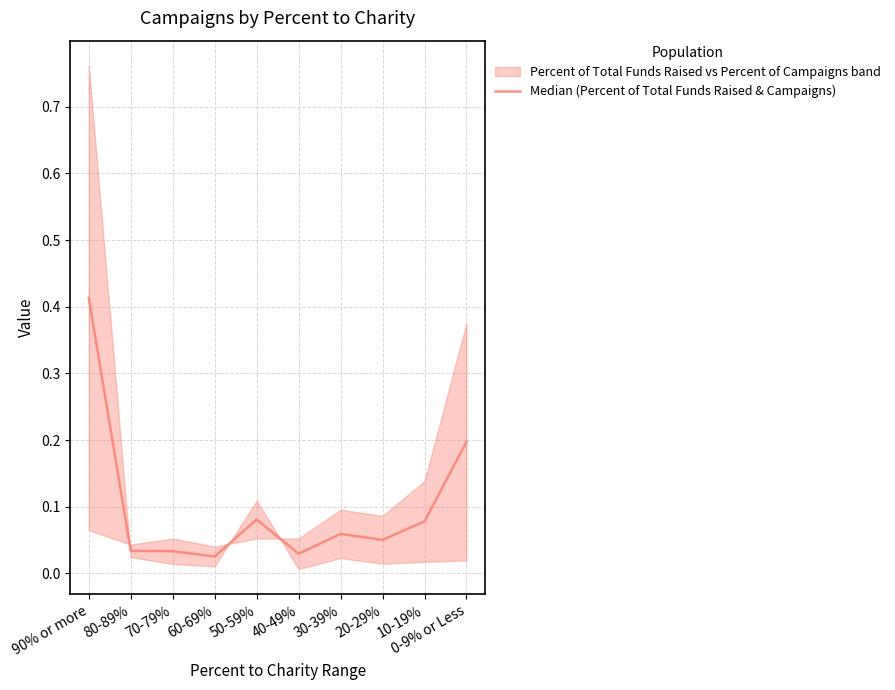

Reading left to right, extract all data points from this chart.

90% or more=0.4	80-89%=0.0	70-79%=0.0	60-69%=0.0	50-59%=0.1	40-49%=0.0	30-39%=0.1	20-29%=0.1	10-19%=0.1	0-9% or Less=0.2